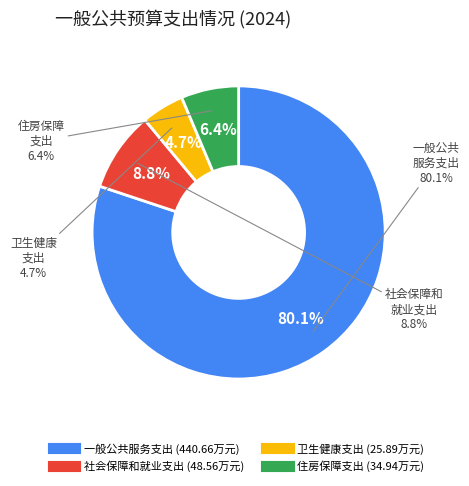

Is 一般公共服务支出 the majority of the pie?

Yes